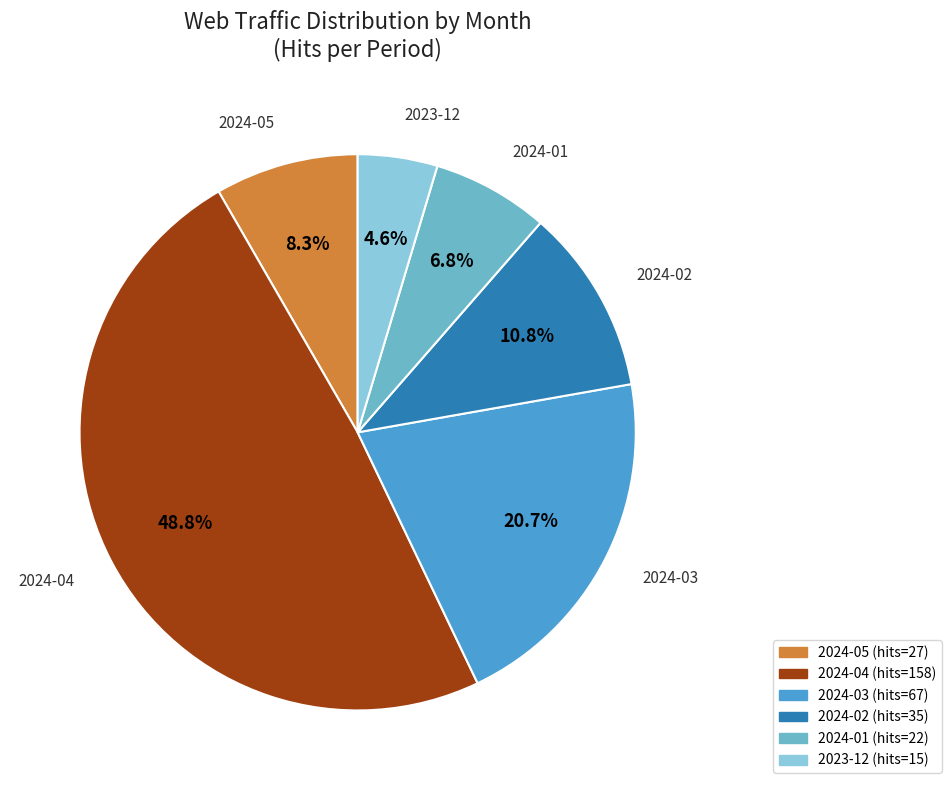

Is there a majority slice in this chart?

No